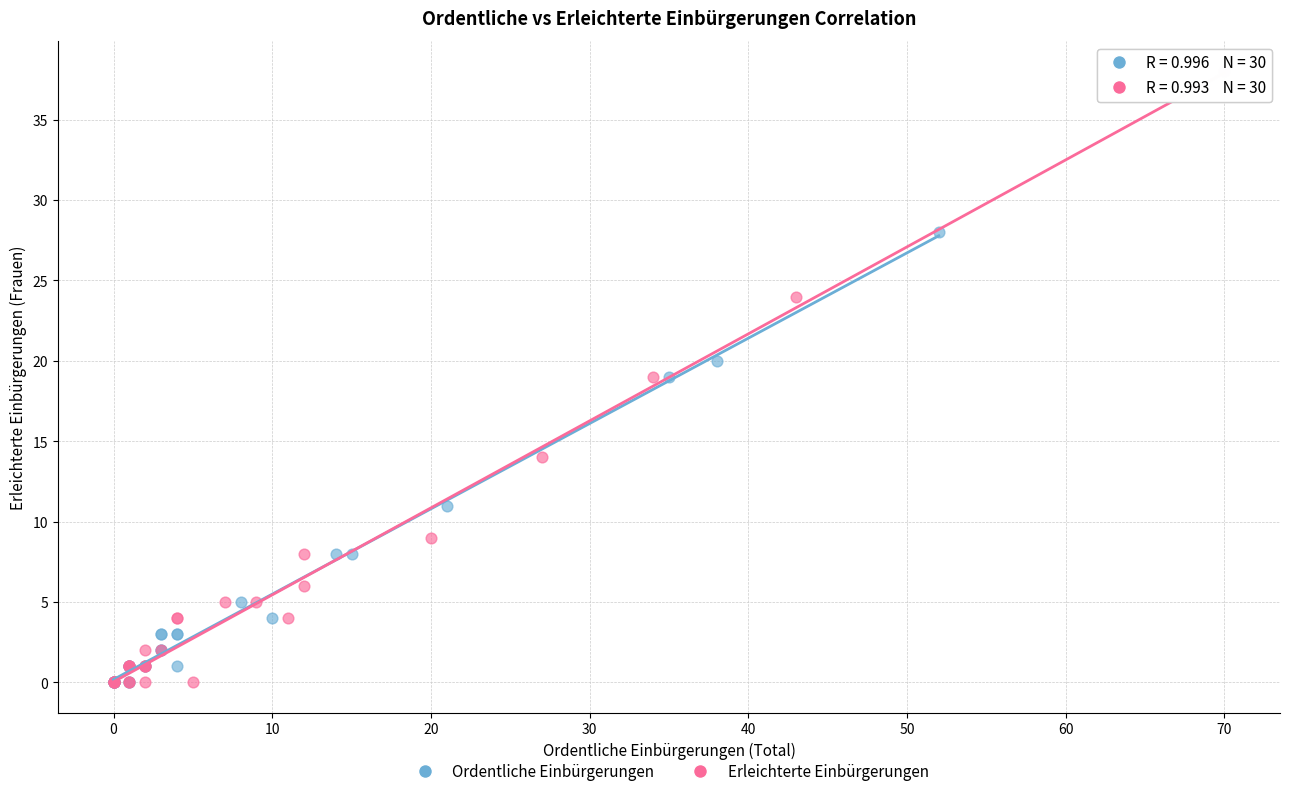

What are all the series names shown in the legend?

Ordentliche Einbürgerungen, Erleichterte Einbürgerungen